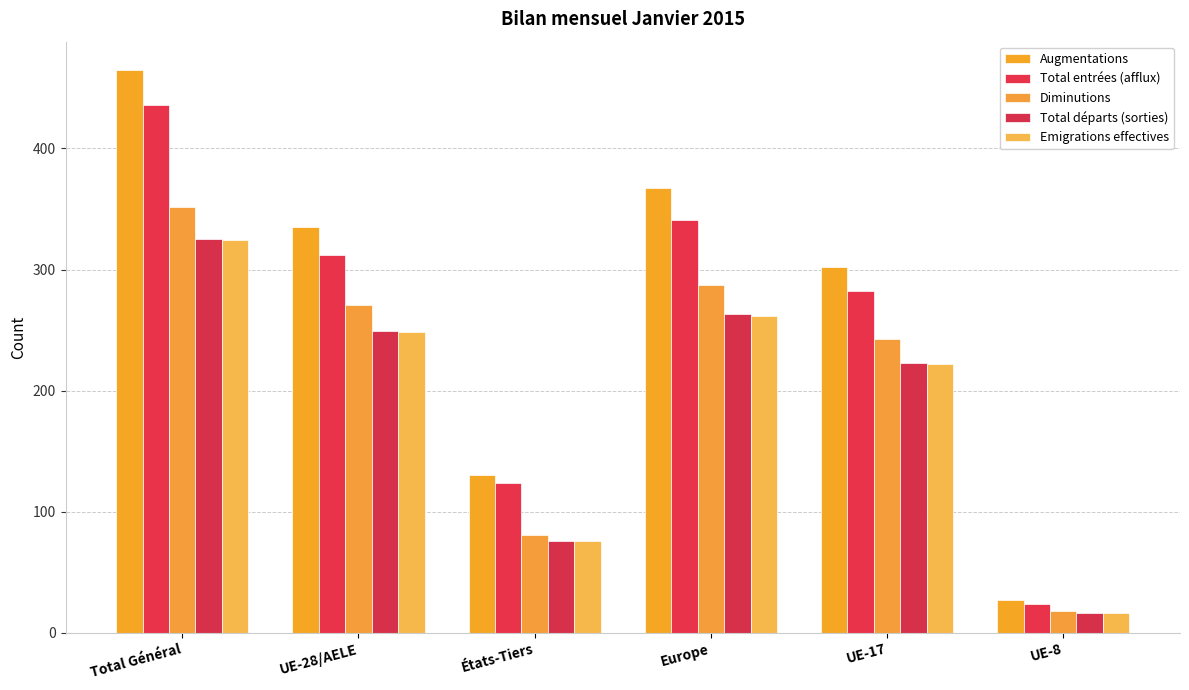

What is the minimum value shown in the chart?

16